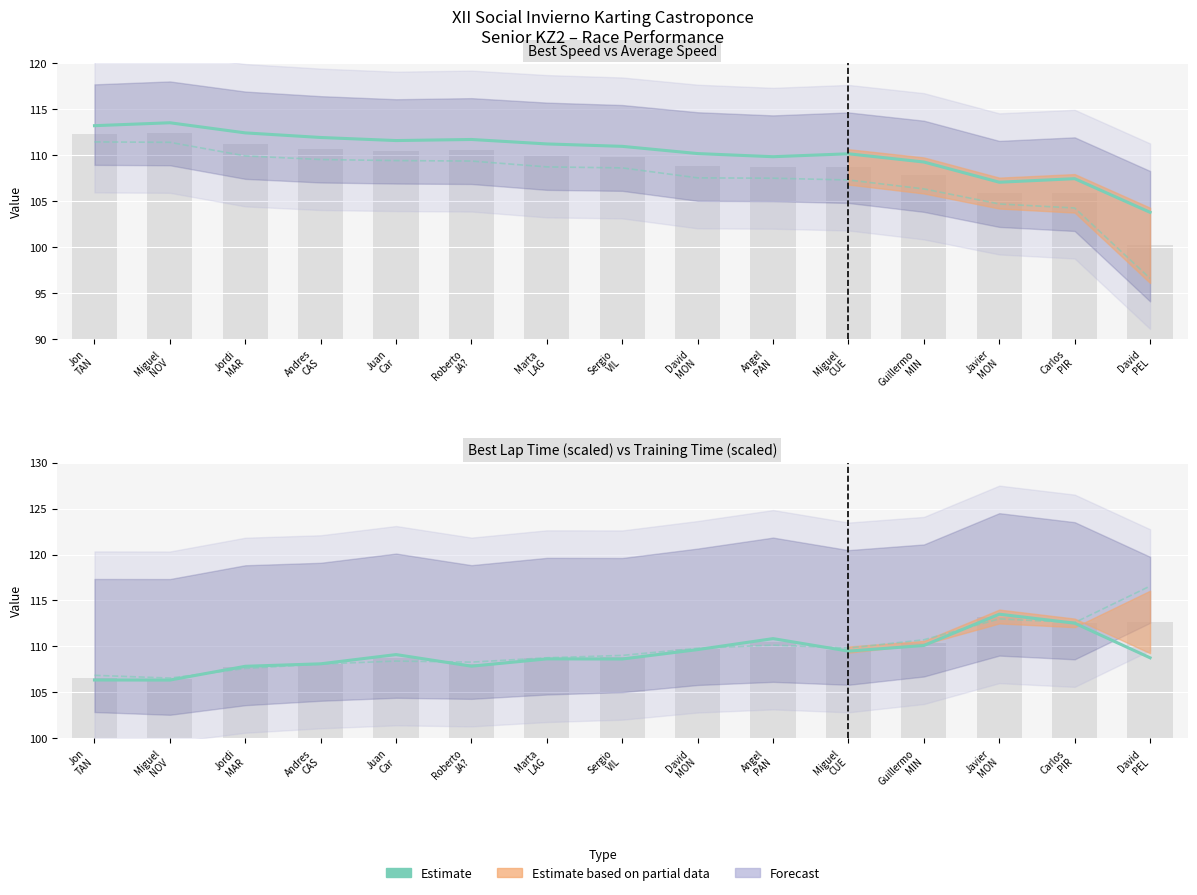

What is the sum of all Training Time (scaled) values?

1637.7